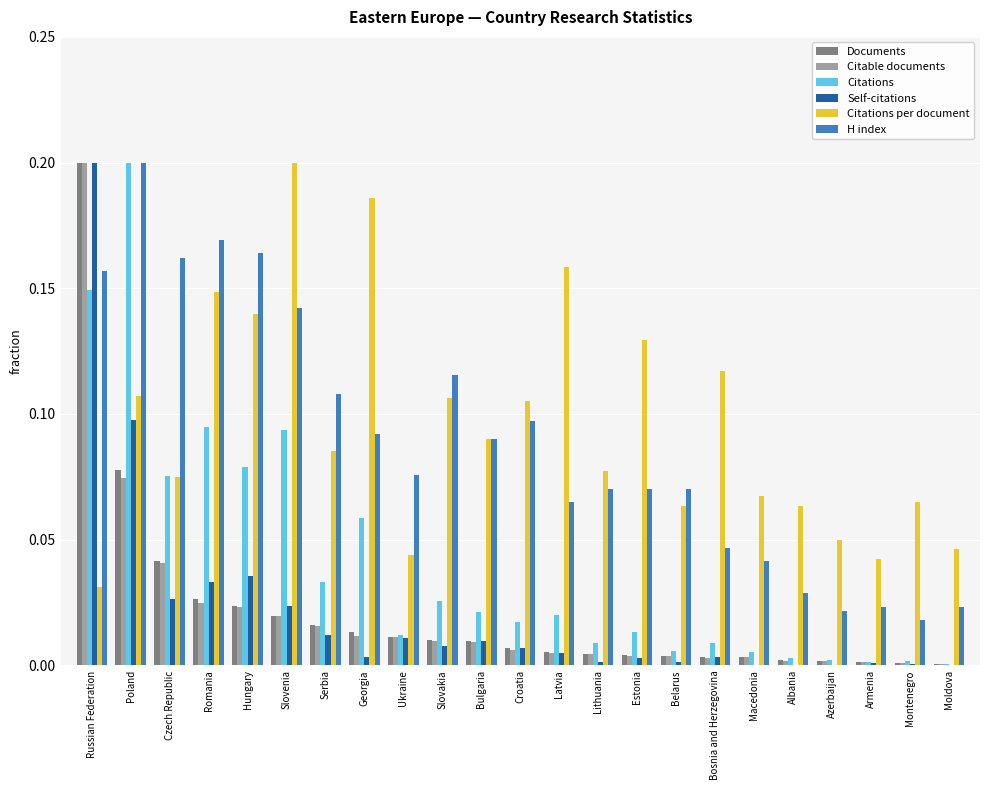

Between Hungary and Armenia, which series saw the biggest shift?

H index